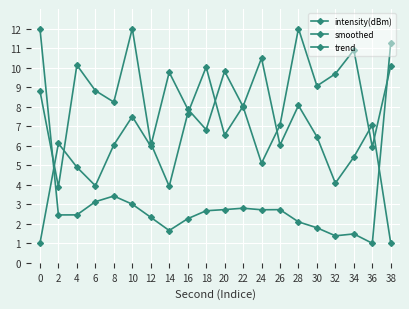

Does the chart have visible grid lines?

Yes